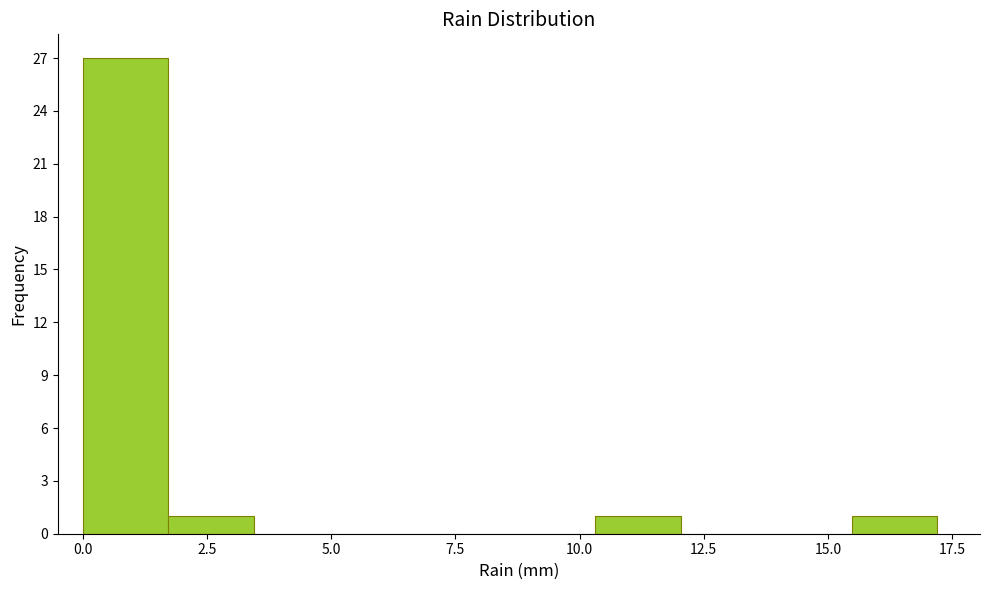

Read against the x-axis, roughly where is the centre of the tallest bar?

1.0